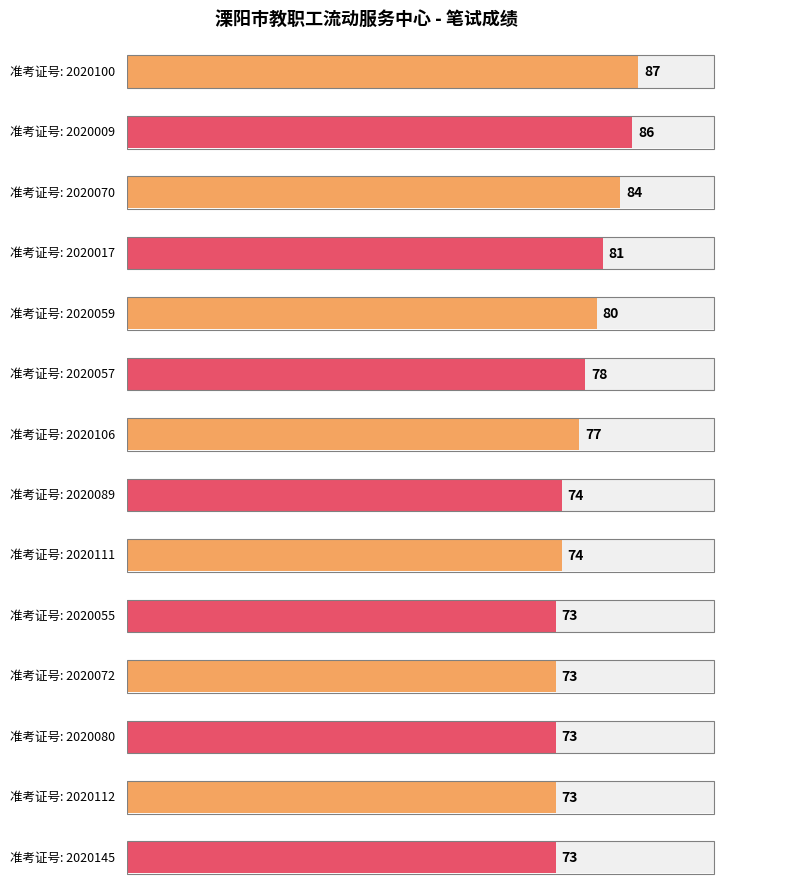

How many categories are shown in the chart?

14